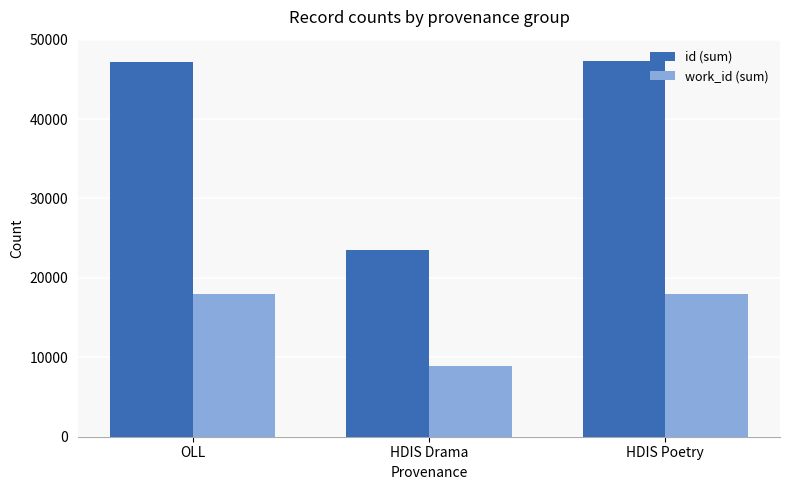

Which series has the largest total across all categories?

id (sum)